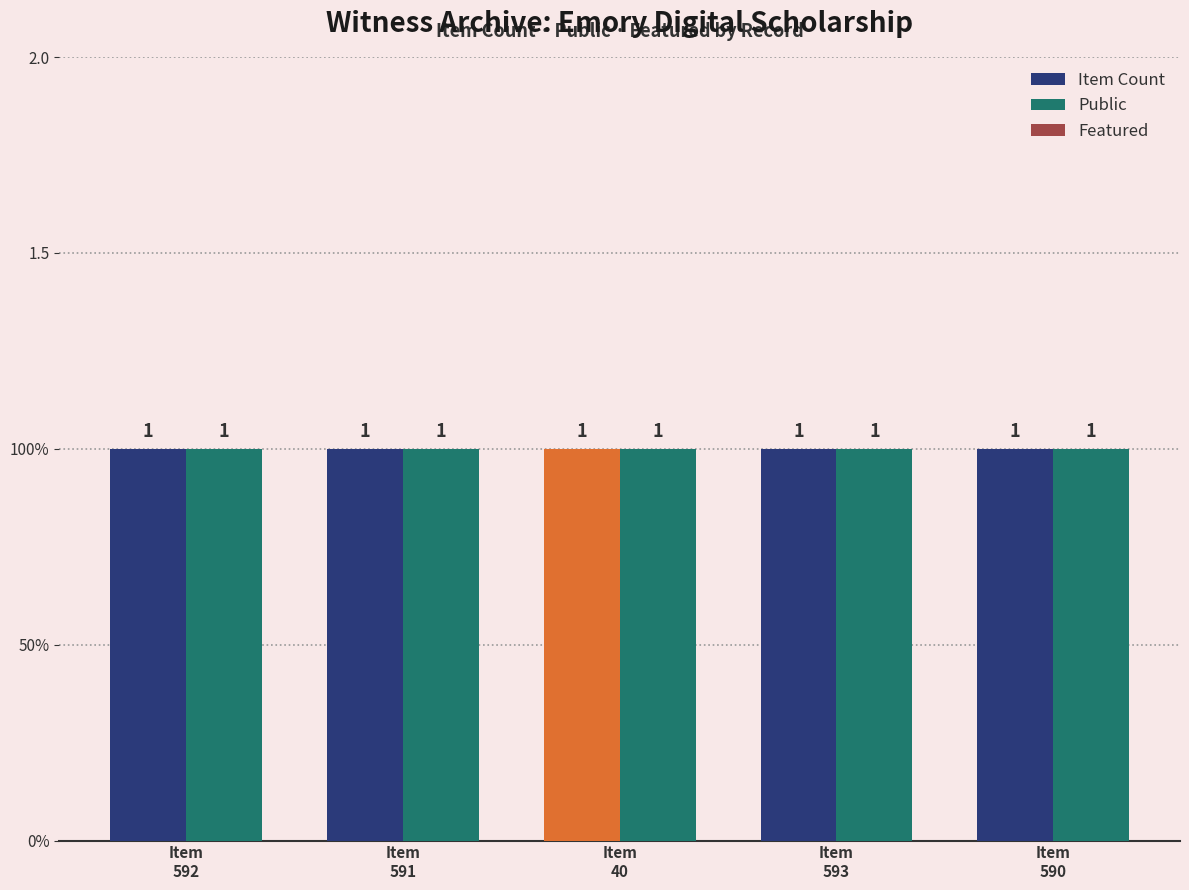

At which category is the sum across all series the highest?

Item
592